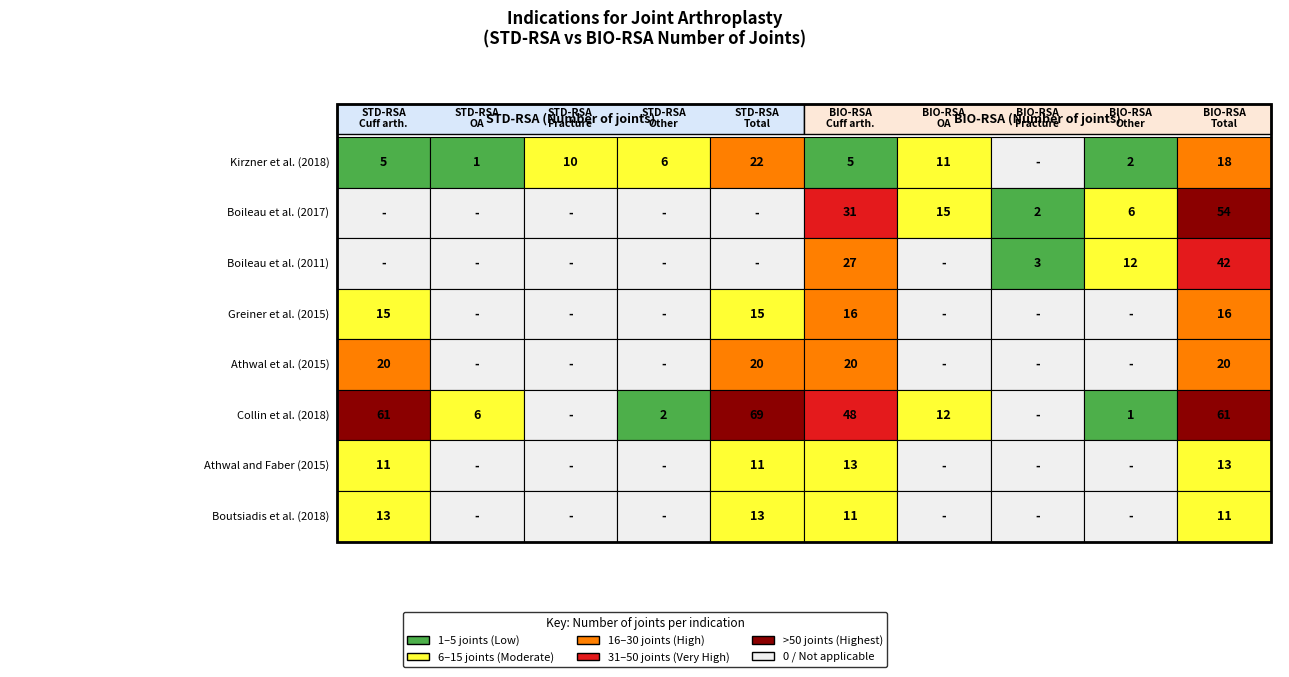

The value of Kirzner et al. (2018) at 4 is 22. True or false?

True